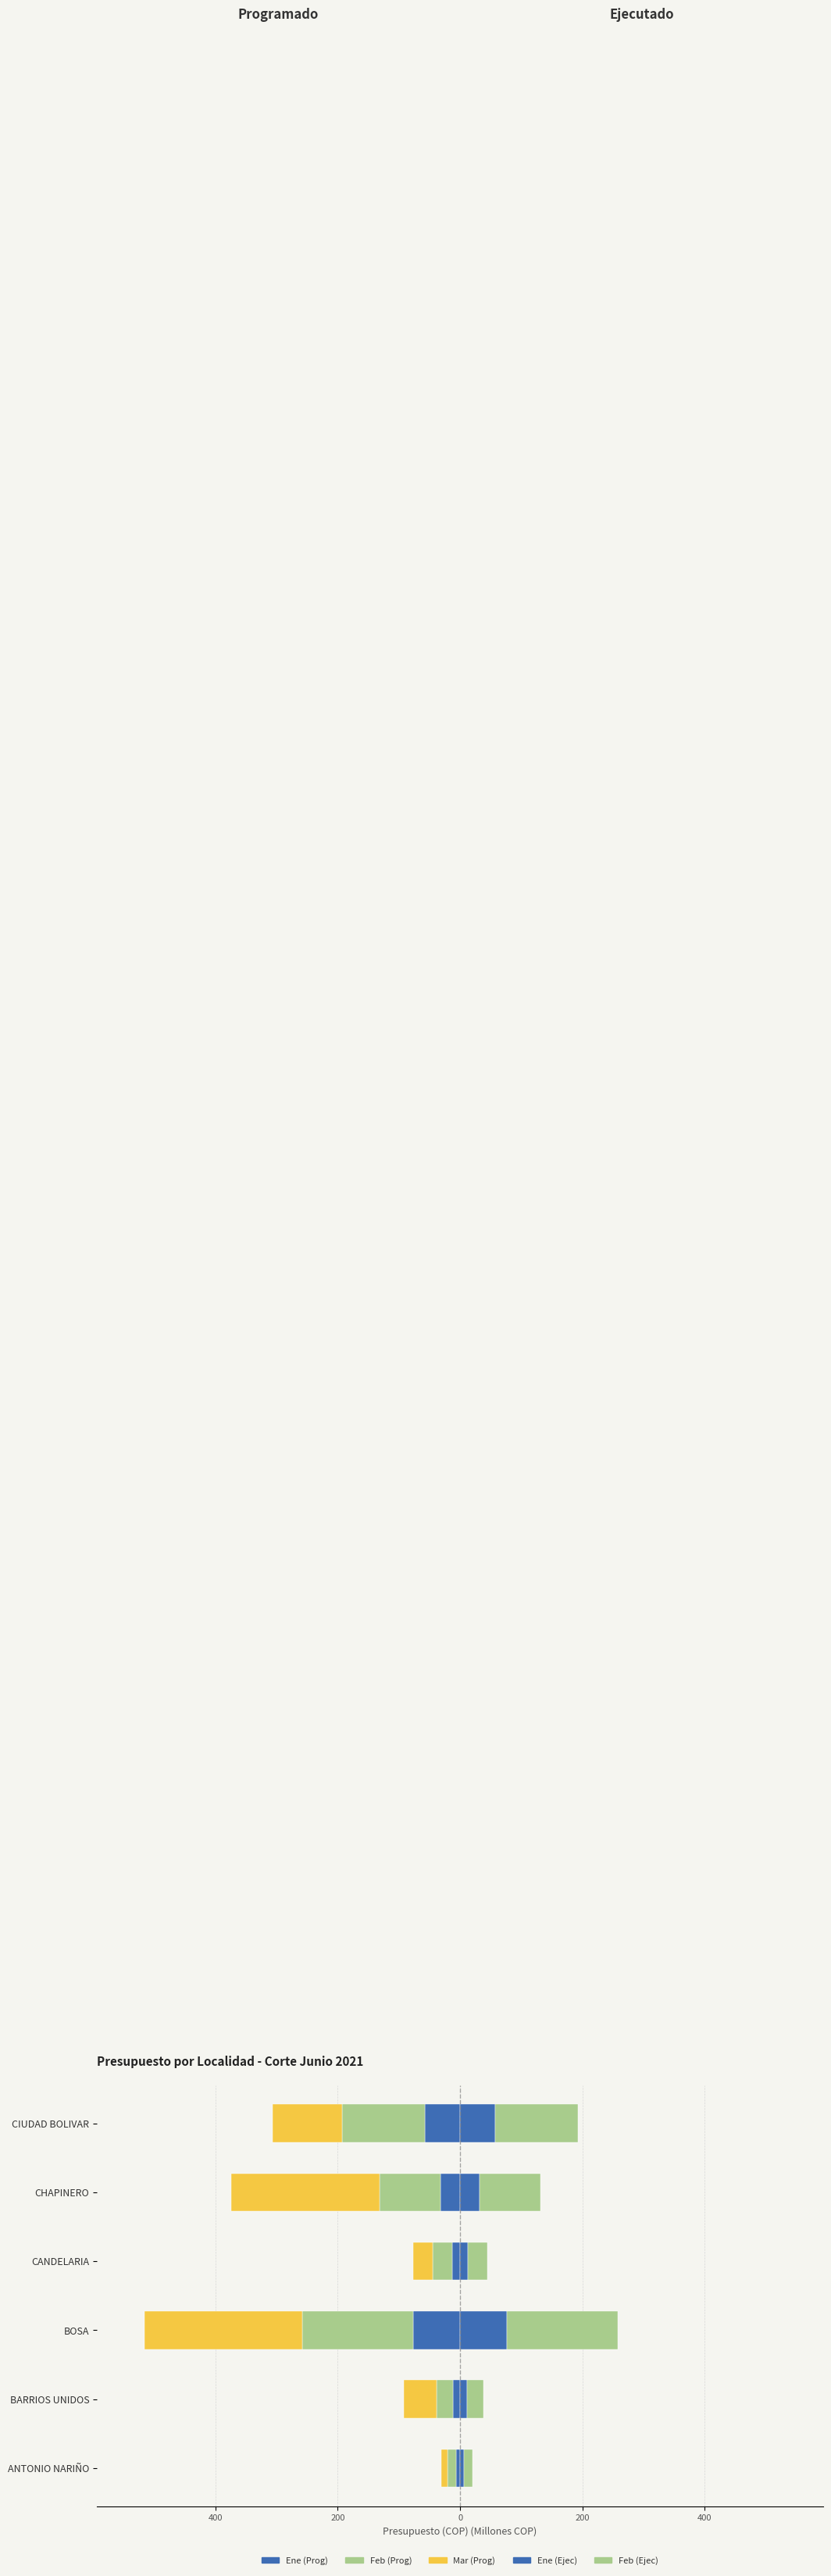

List the series in order of their overall mean, highest first.

Feb (Ejec), Ene (Ejec), Ene (Prog), Feb (Prog), Mar (Prog)